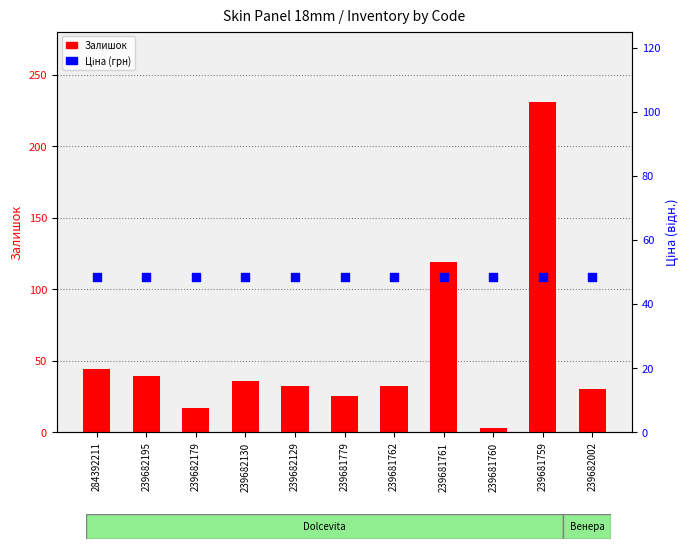

Is the value of Залишок at 239682195 greater than the value of Ціна (грн) at 239681760?

No